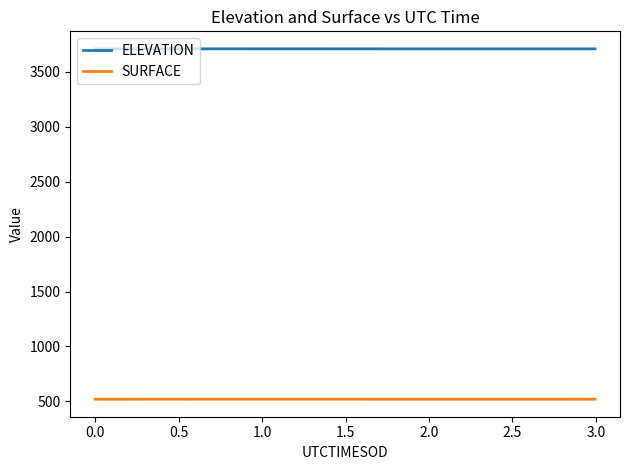

True or false: ELEVATION and SURFACE cross at least once.

False